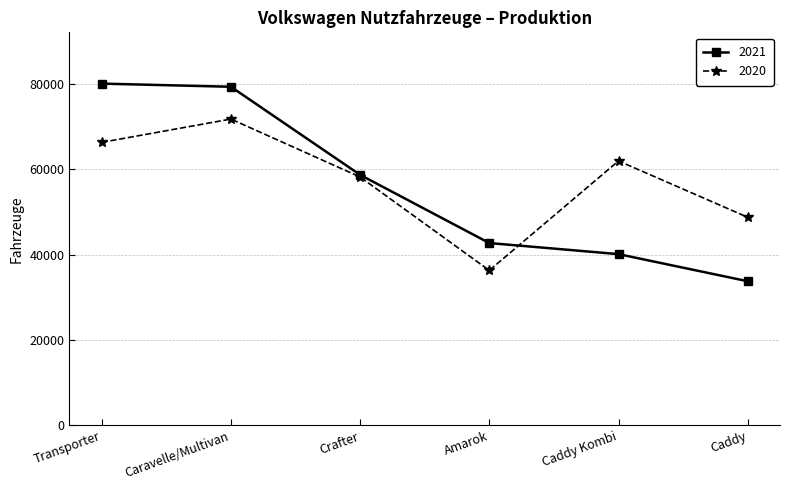

Which series has the largest range (max minus min)?

2021